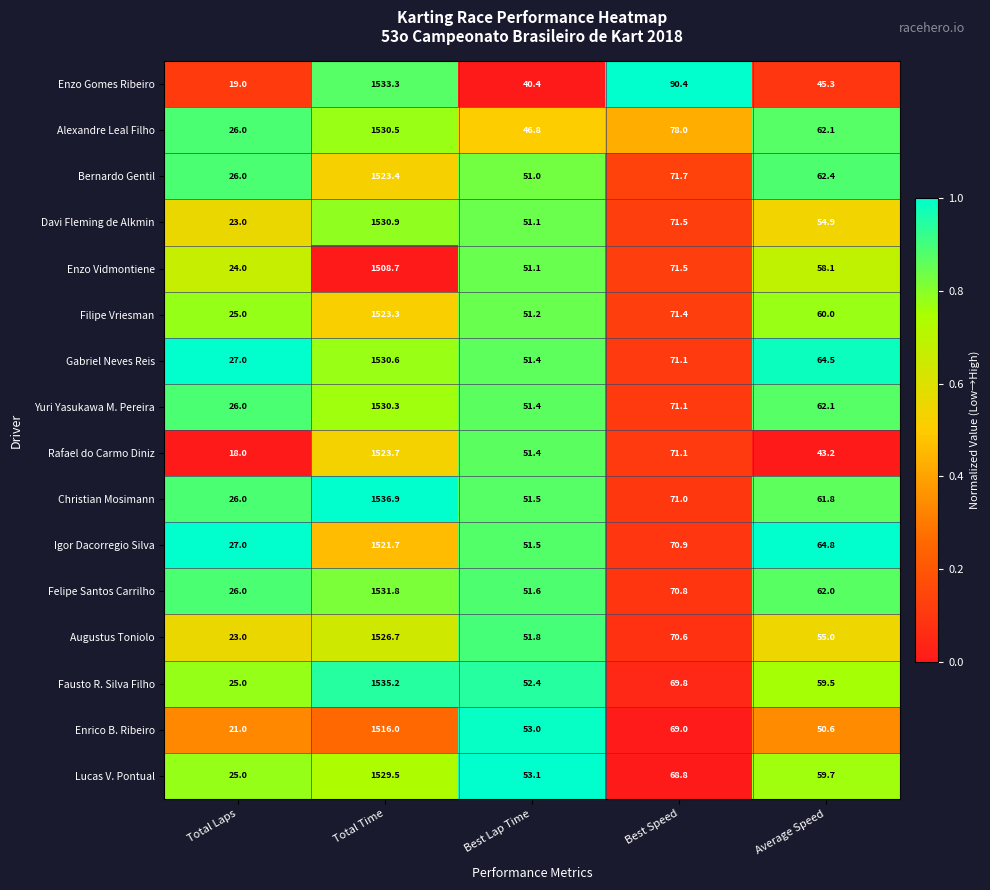

Rank the series by their maximum value, from highest to lowest.

Christian Mosimann, Fausto R. Silva Filho, Enzo Gomes Ribeiro, Felipe Santos Carrilho, Davi Fleming de Alkmin, Gabriel Neves Reis, Alexandre Leal Filho, Yuri Yasukawa M. Pereira, Lucas V. Pontual, Augustus Toniolo, Rafael do Carmo Diniz, Bernardo Gentil, Filipe Vriesman, Igor Dacorregio Silva, Enrico B. Ribeiro, Enzo Vidmontiene